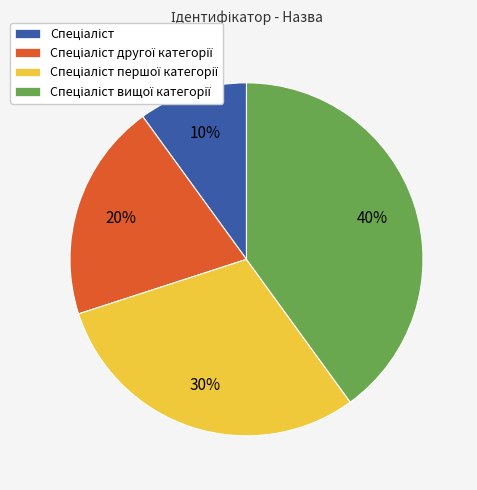

Does any single category account for the majority?

No